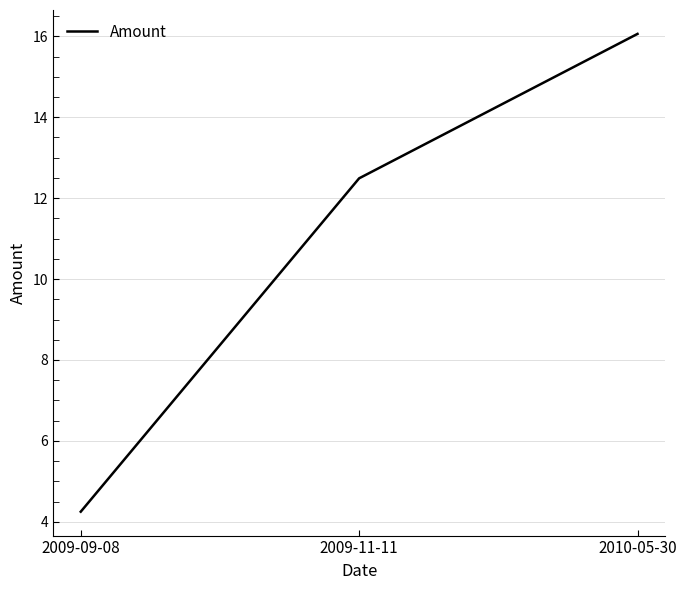

What position from the right is 2009-09-08?

3